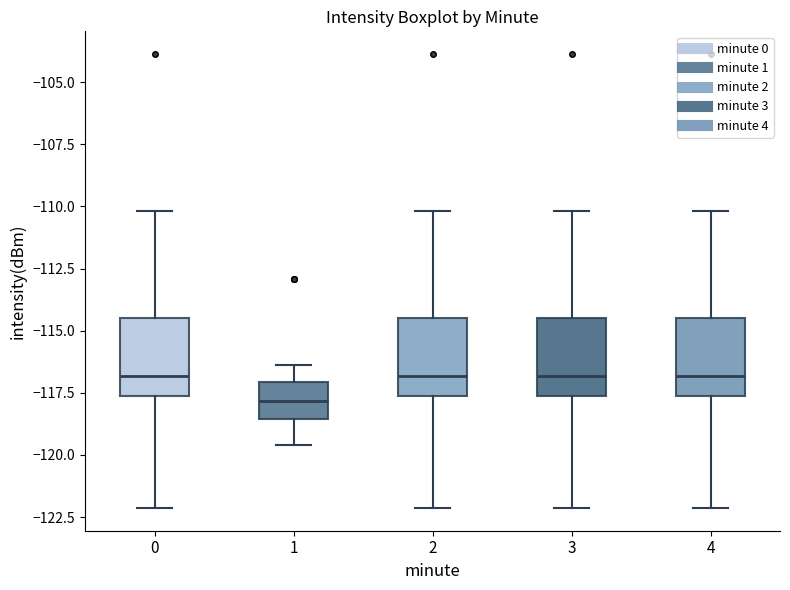

Which box has the lowest median line?

1